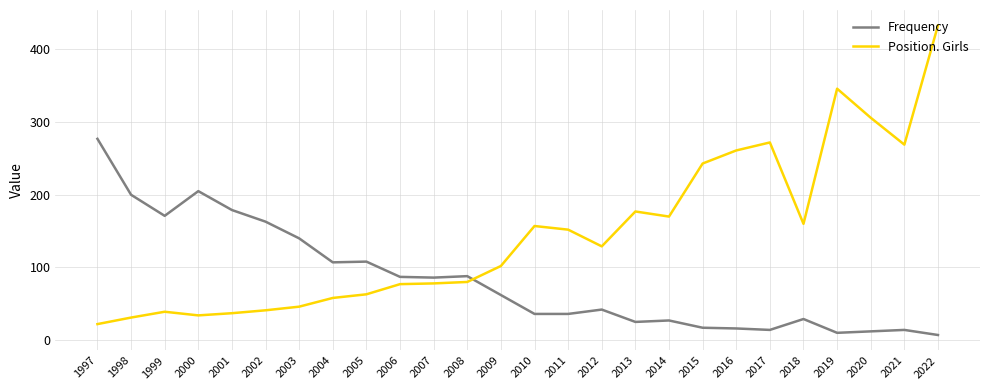

True or false: Frequency has a value of 36 at 2011.

True